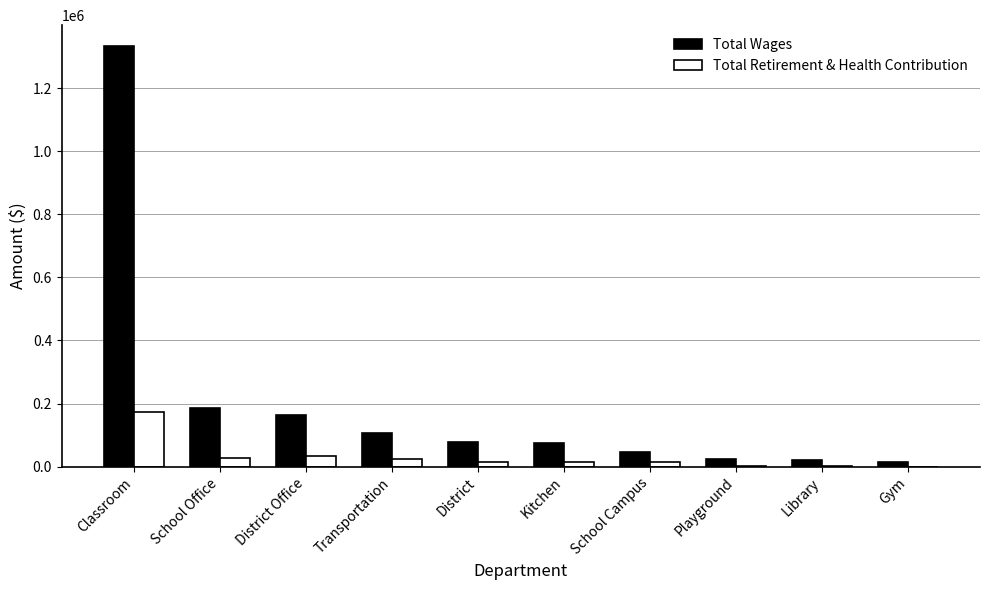

At which label does Total Wages reach its peak?

Classroom